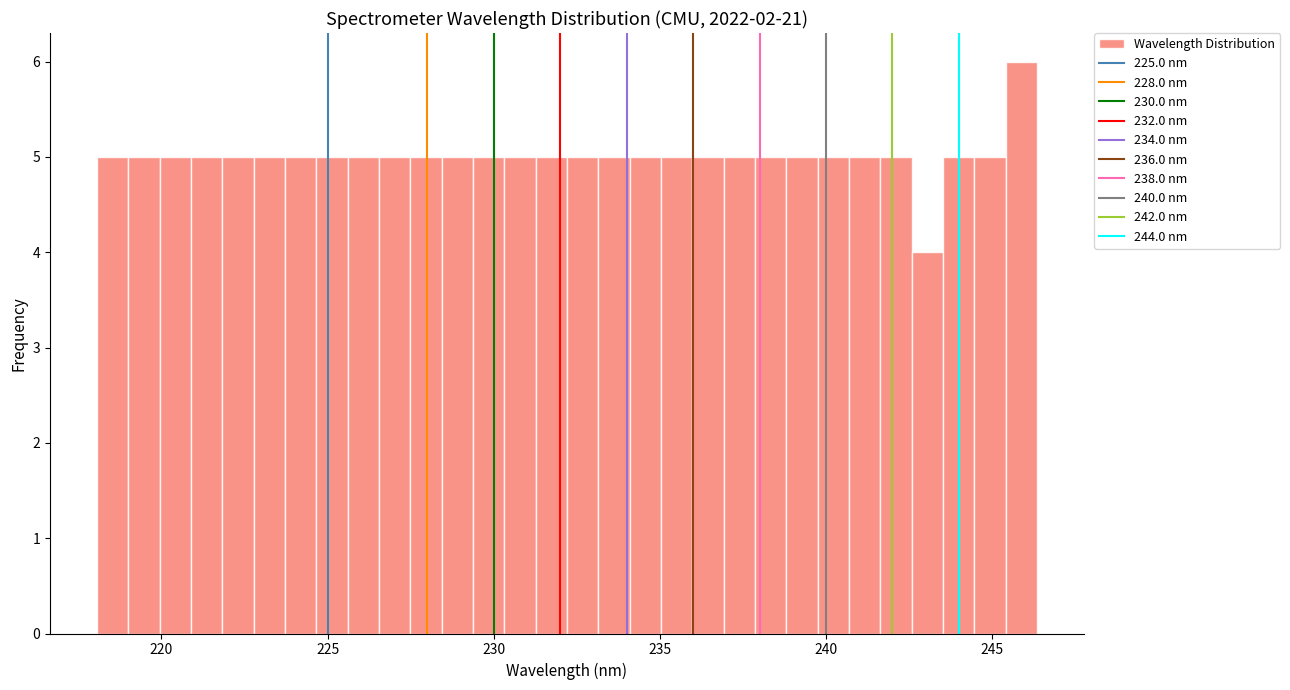

Read against the x-axis, roughly where is the centre of the tallest bar?

246.0